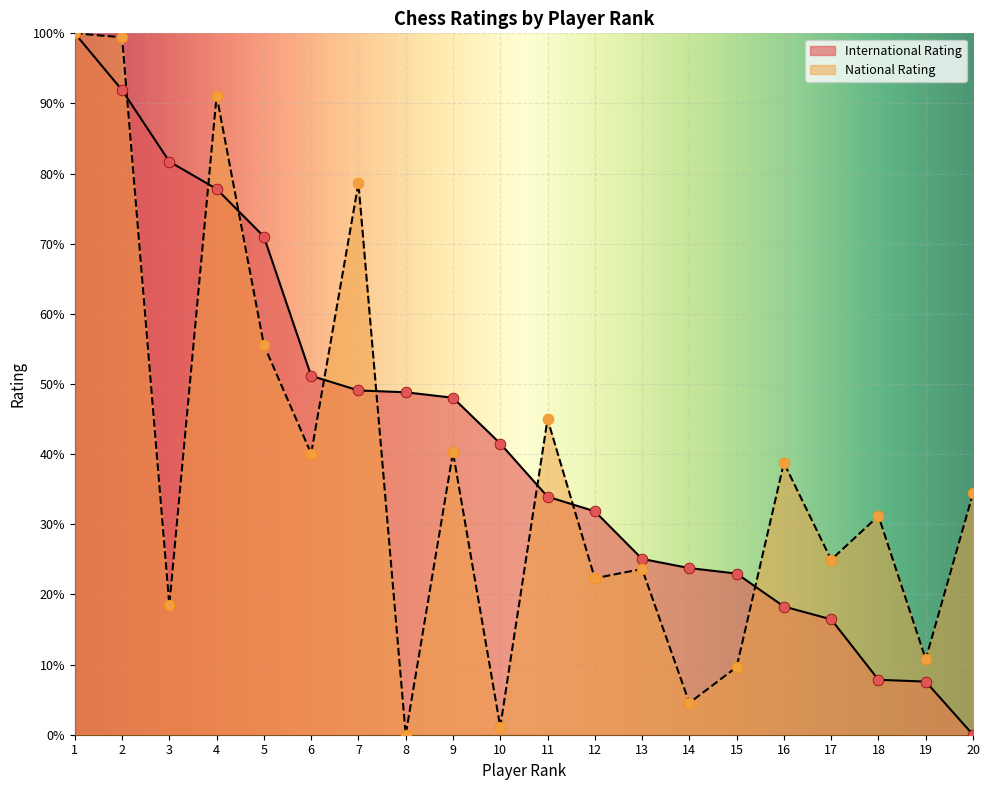

Which series has the largest Y range (max minus min)?

International Rating